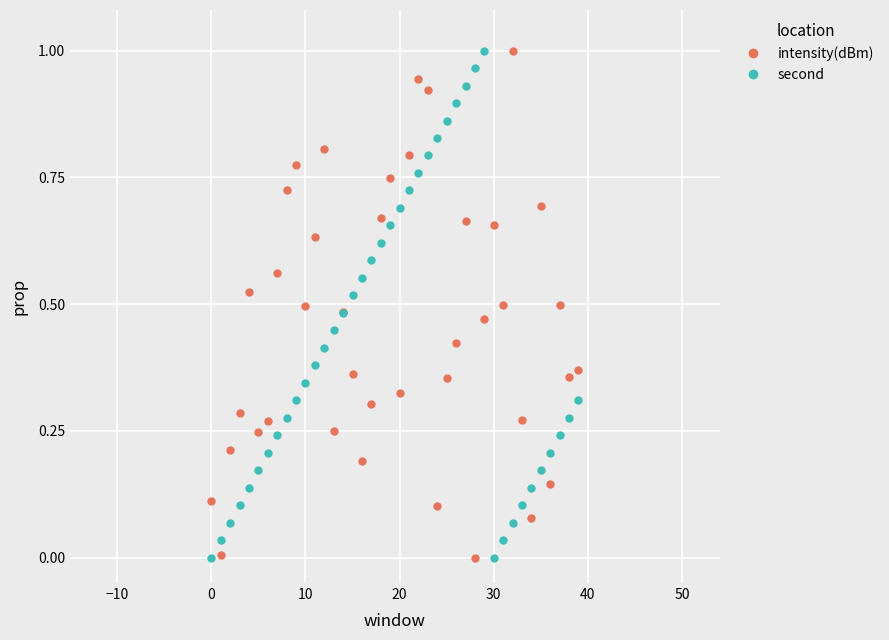

In second, how many points are lower than both neighbors (excluding endpoints)?

1